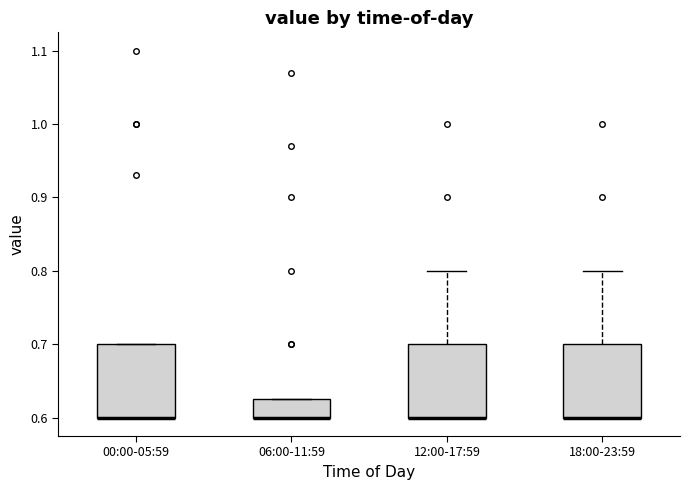

Reading left to right, read every box against the y-axis: the position of its median line, the range the box covers, and the ends of its whiskers. The values are not printed on the chart, so give them approximately, as read against the axis.

00:00-05:59: median 0.60 (drawn on the box's lower edge), box 0.60 to 0.70, whiskers 0.60 to 0.70
06:00-11:59: median 0.60 (drawn on the box's lower edge), box 0.60 to 0.63, whiskers 0.60 to 0.63
12:00-17:59: median 0.60 (drawn on the box's lower edge), box 0.60 to 0.70, whiskers 0.60 to 0.80
18:00-23:59: median 0.60 (drawn on the box's lower edge), box 0.60 to 0.70, whiskers 0.60 to 0.80